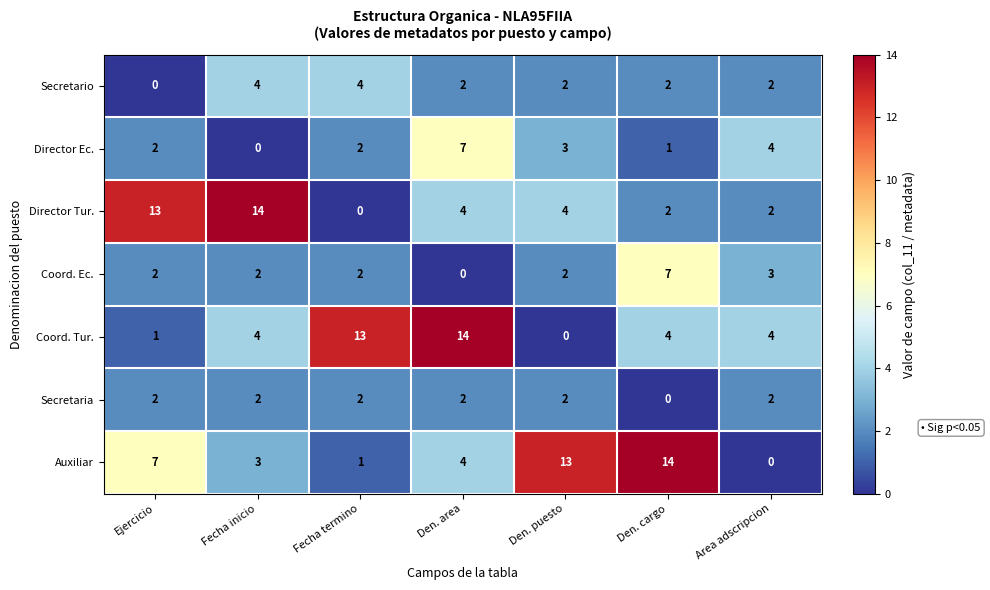

What is the difference between the second highest and minimum values in the Director Tur. series?

13